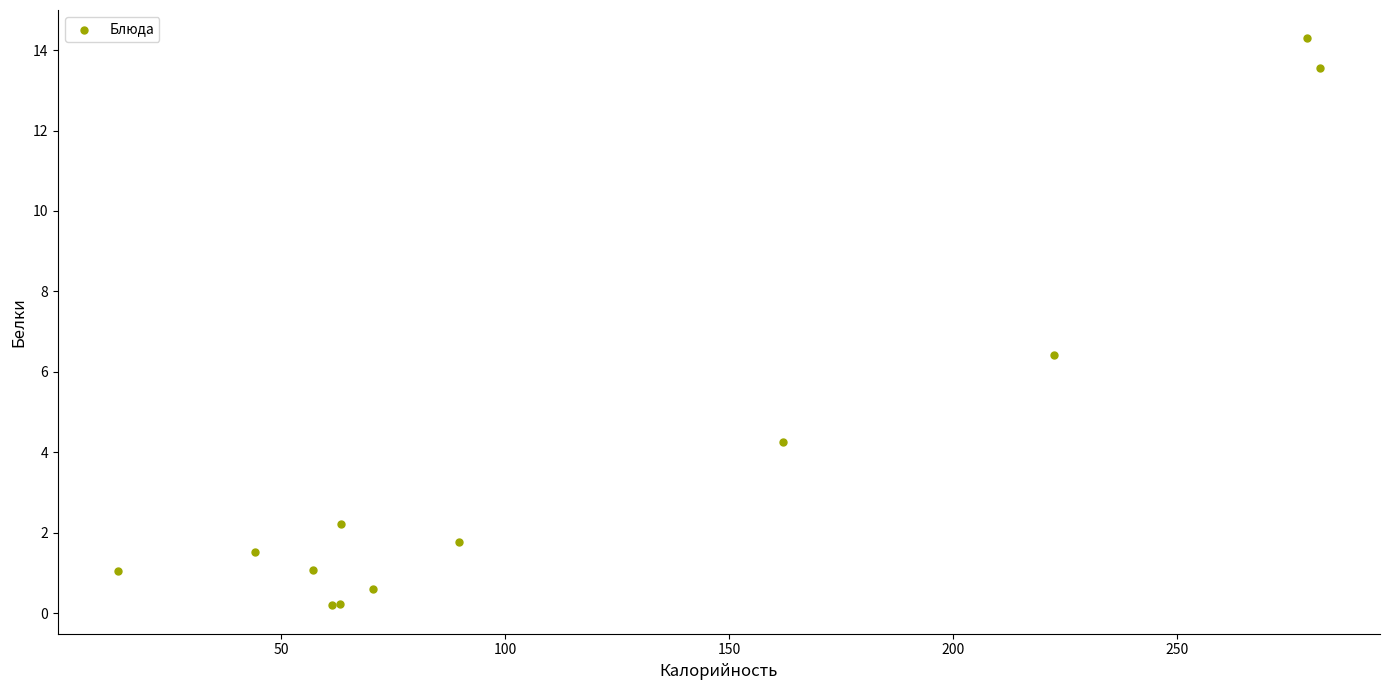

What Y value in the scatter plot is closest to 7?

6.4